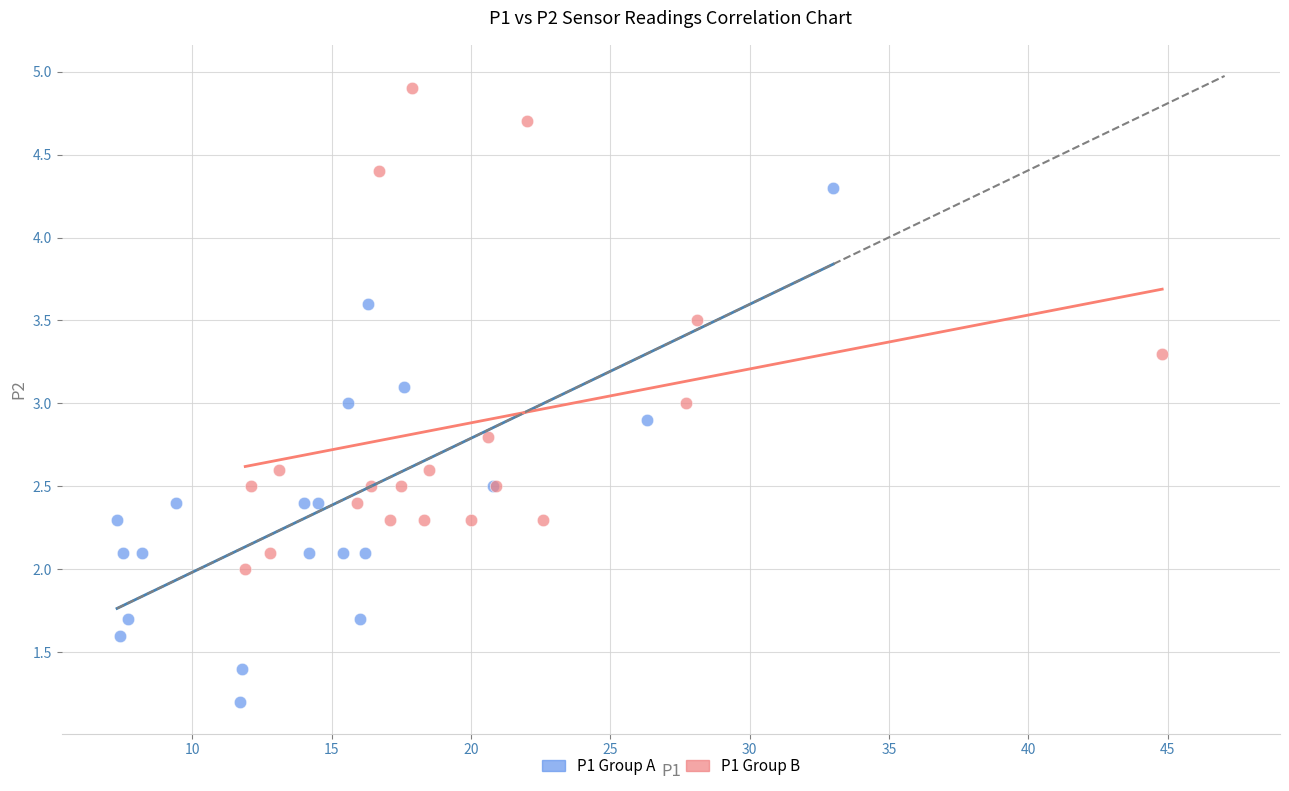

Which series reaches the minimum Y coordinate?

P1 Group A